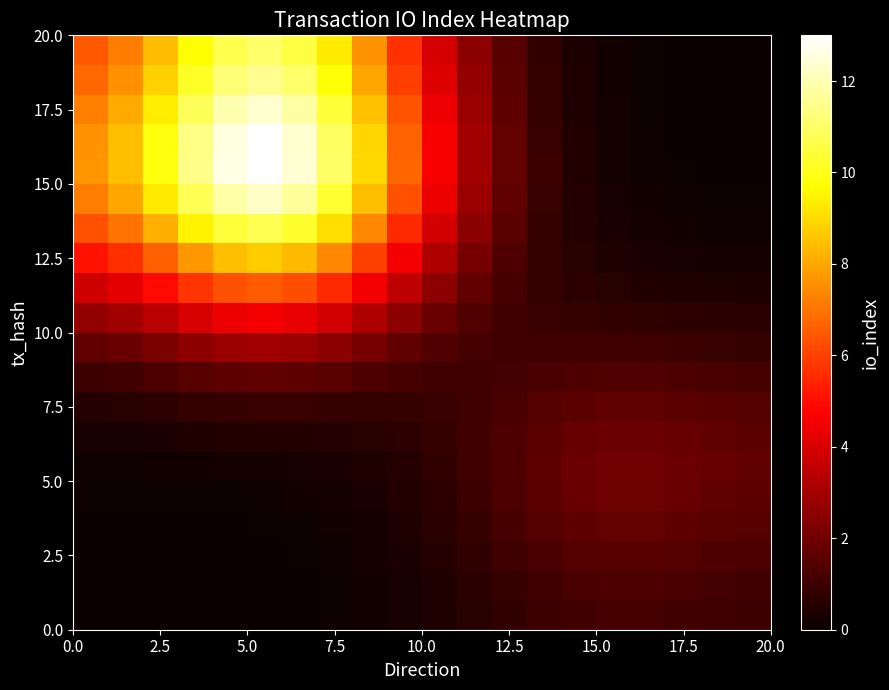

At how many categories does at least one series exceed 7?

9